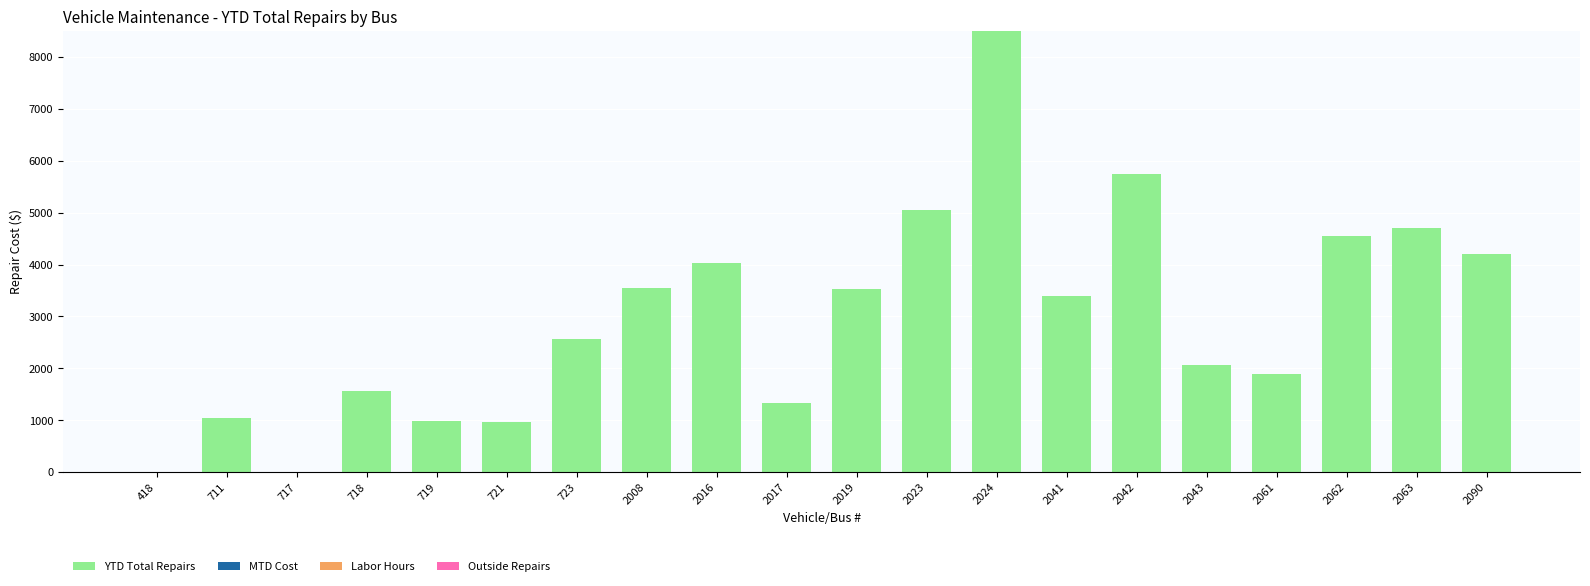

Are the bars horizontal?

No